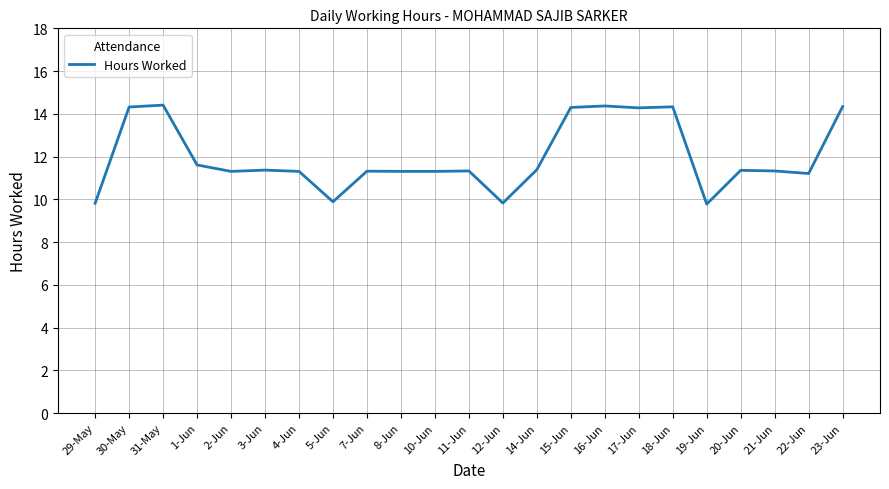

Is it true that the value at 12-Jun is 9.8?

True